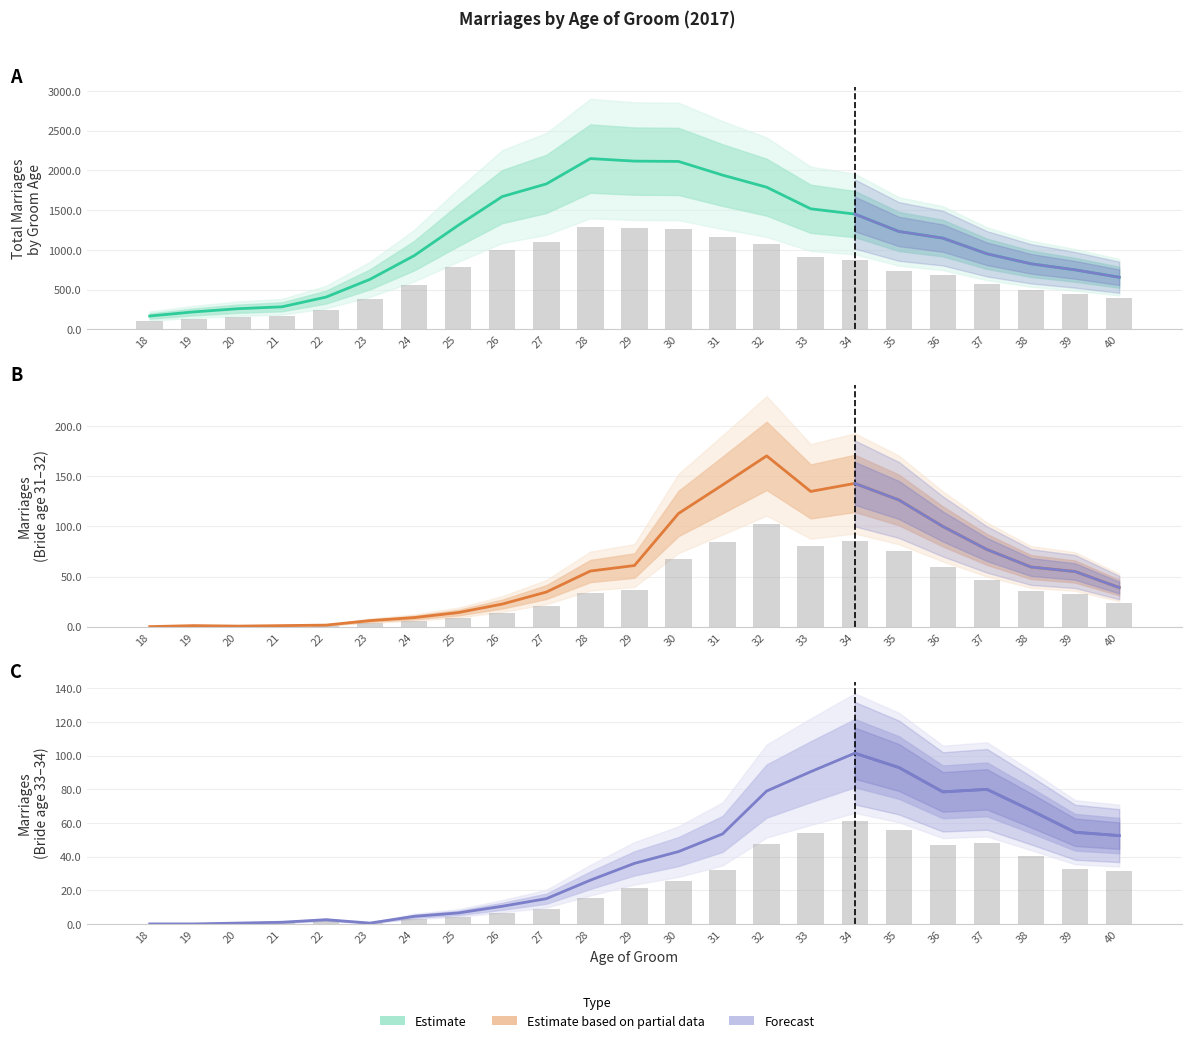

Which category has the highest value across all series?

28